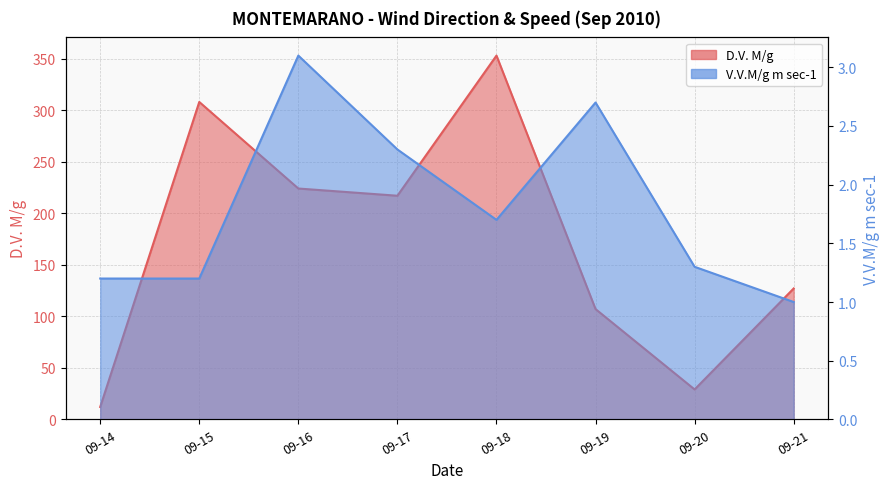

Does the chart display data point markers on the line(s)?

No